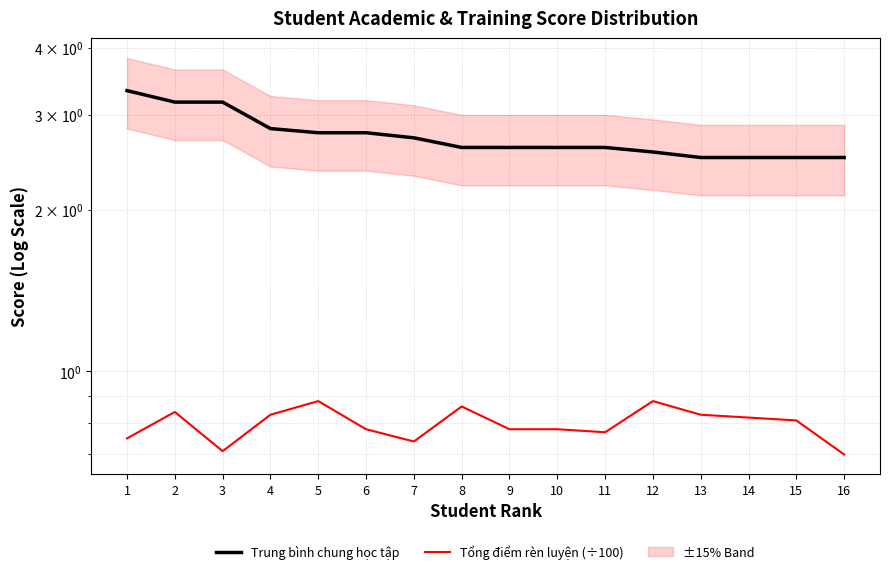

Count the Trung bình chung học tập values in the range 2 to 3.

13